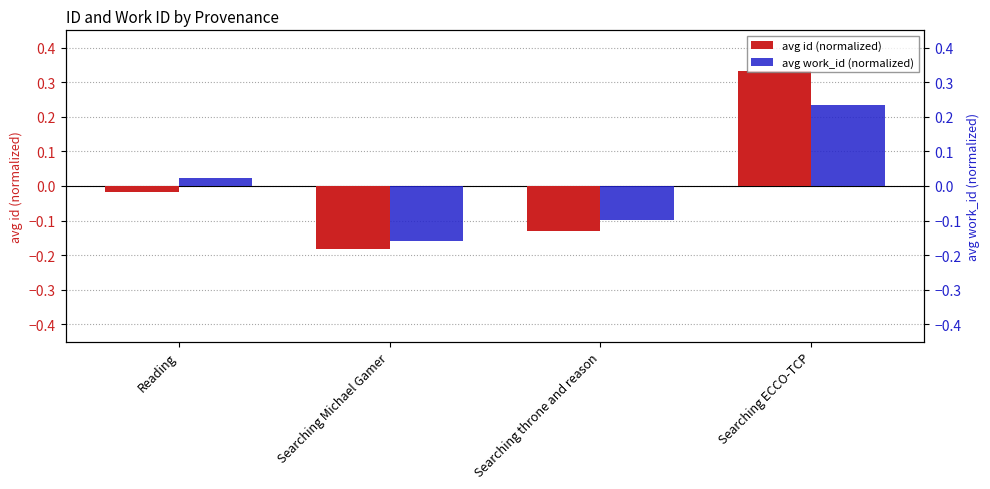

At Searching ECCO-TCP, list the series in order from largest to smallest.

avg id (normalized), avg work_id (normalized)